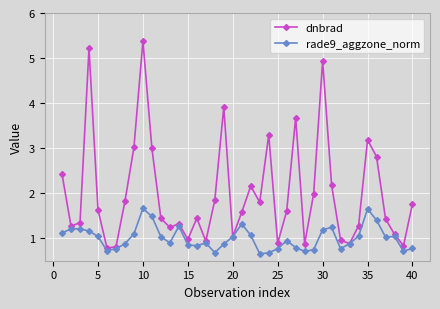

How many lines are shown in the chart?

2